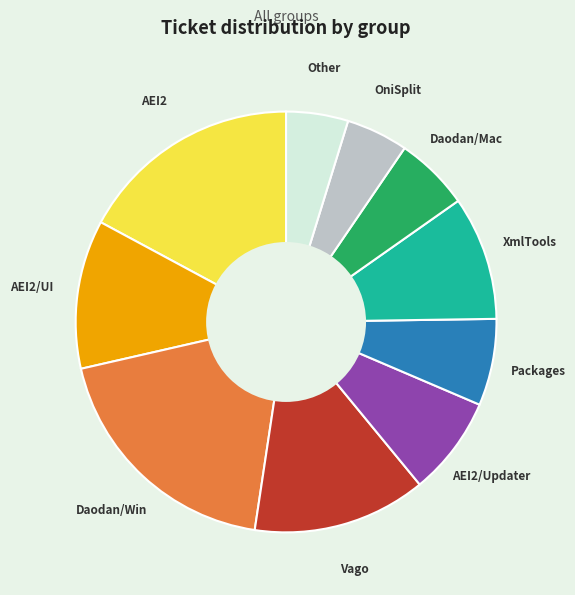

Is it true that AEI2 is 17% of the pie?

True